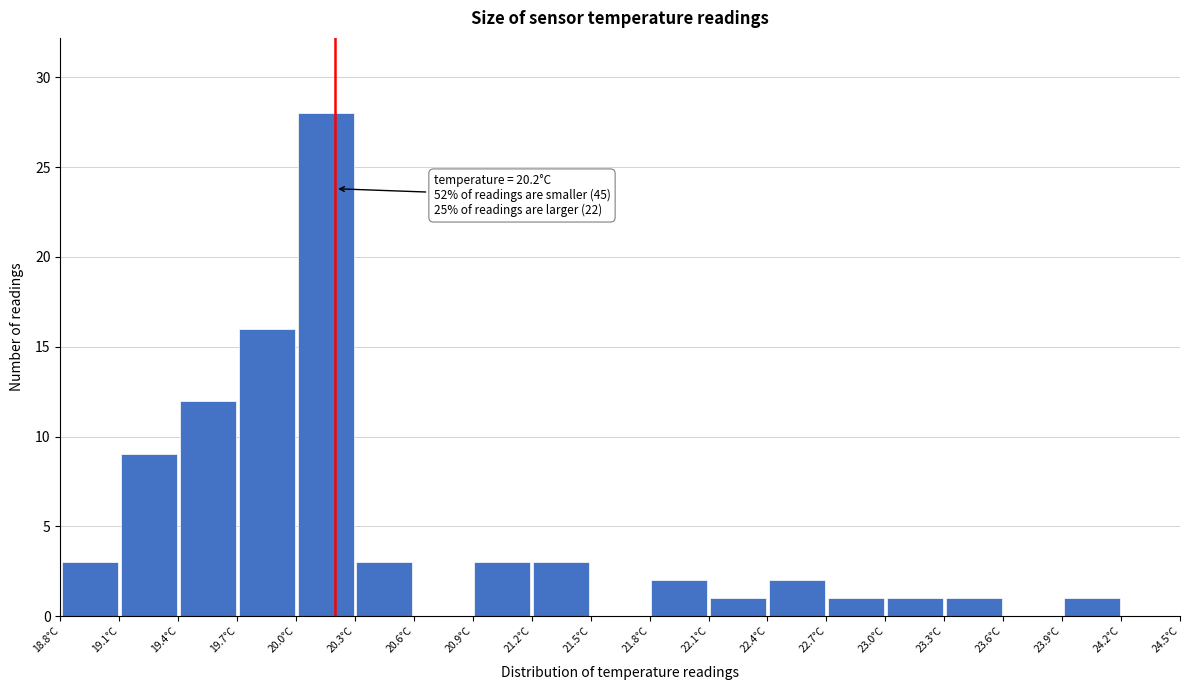

Which range on the x-axis has the tallest bar?

20.0 to 20.3